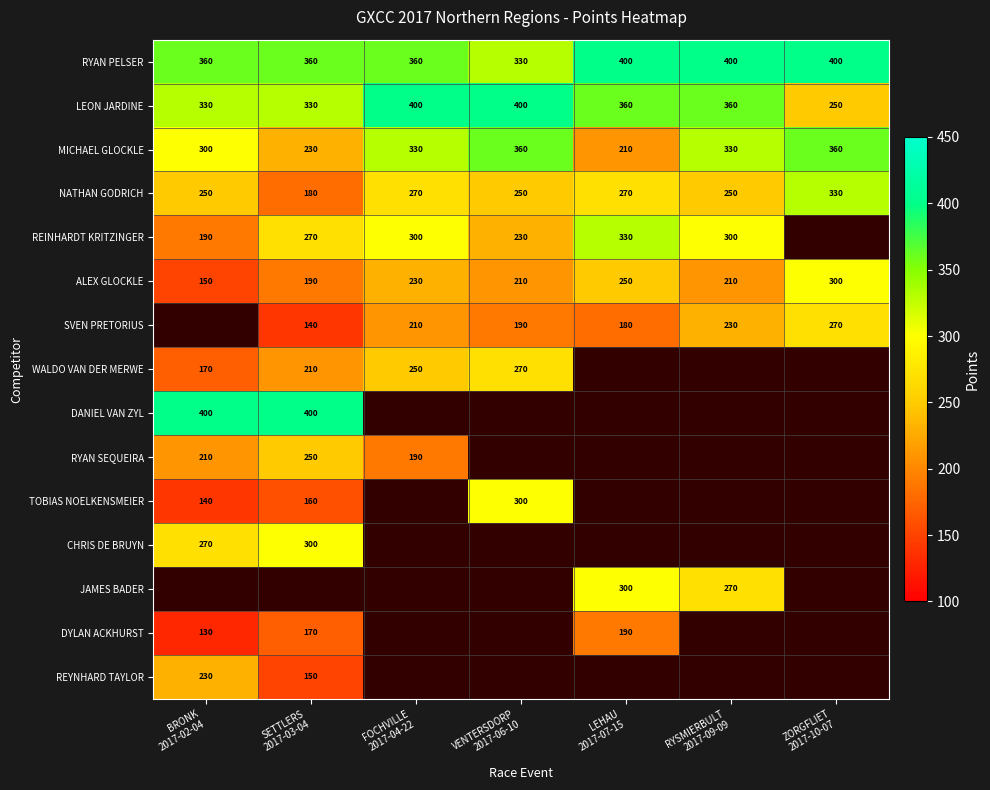

What is the average value of the RYAN PELSER series?

373